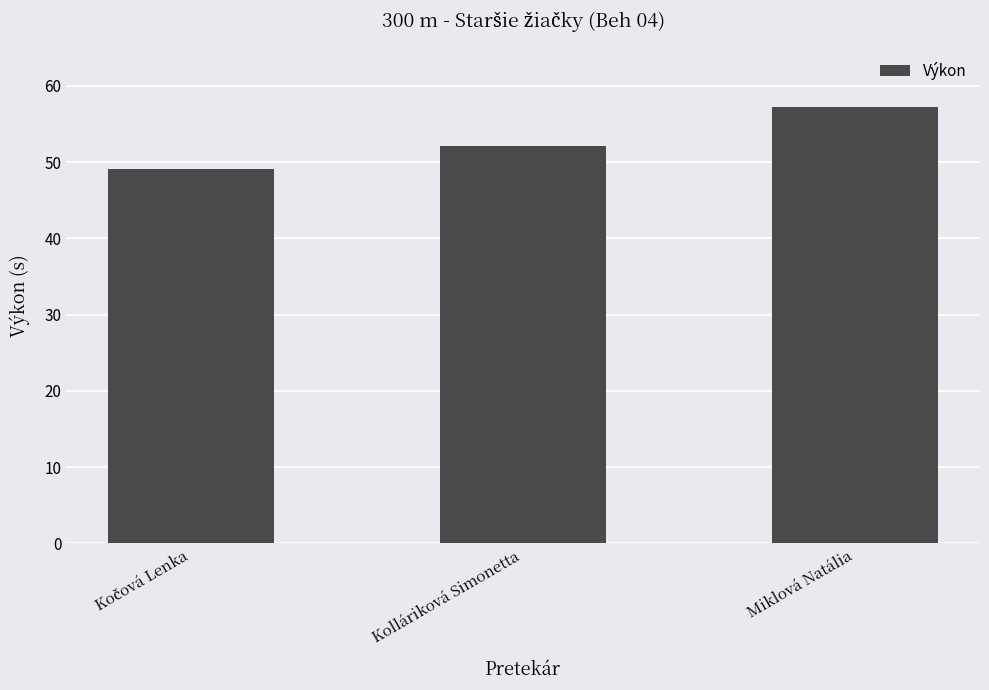

Which has a higher value, Miklová Natália or Kolláriková Simonetta?

Miklová Natália